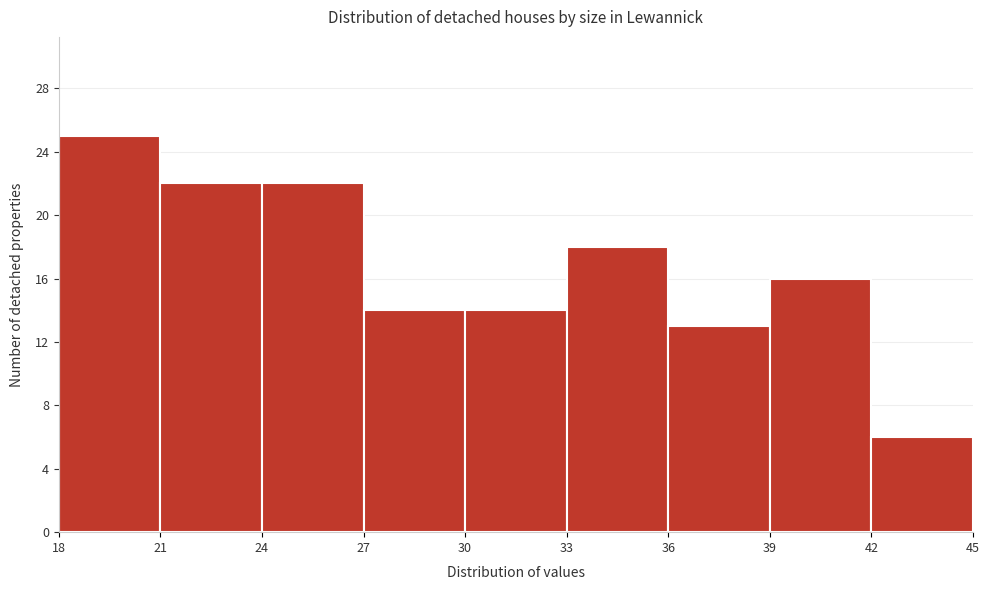

Reading left to right, transcribe this chart: for each bar, give the range it covers on the x-axis and its height. The values are not printed on the chart, so give them approximately, as read against the axis.

18 to 21: 25
21 to 24: 22
24 to 27: 22
27 to 30: 14
30 to 33: 14
33 to 36: 18
36 to 39: 13
39 to 42: 16
42 to 45: 6